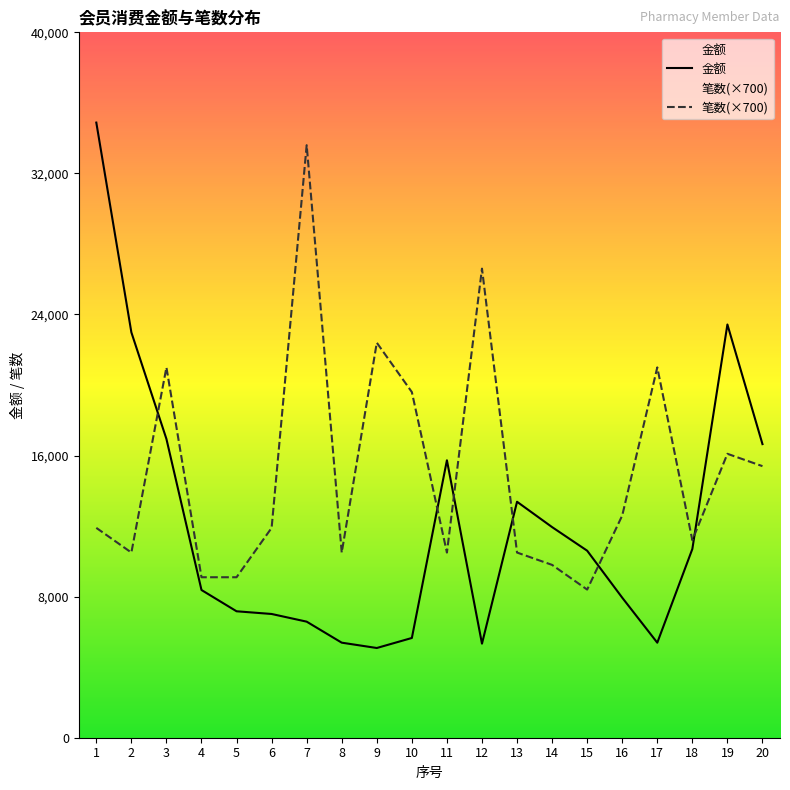

Which series has the largest total across all categories?

笔数(×700)